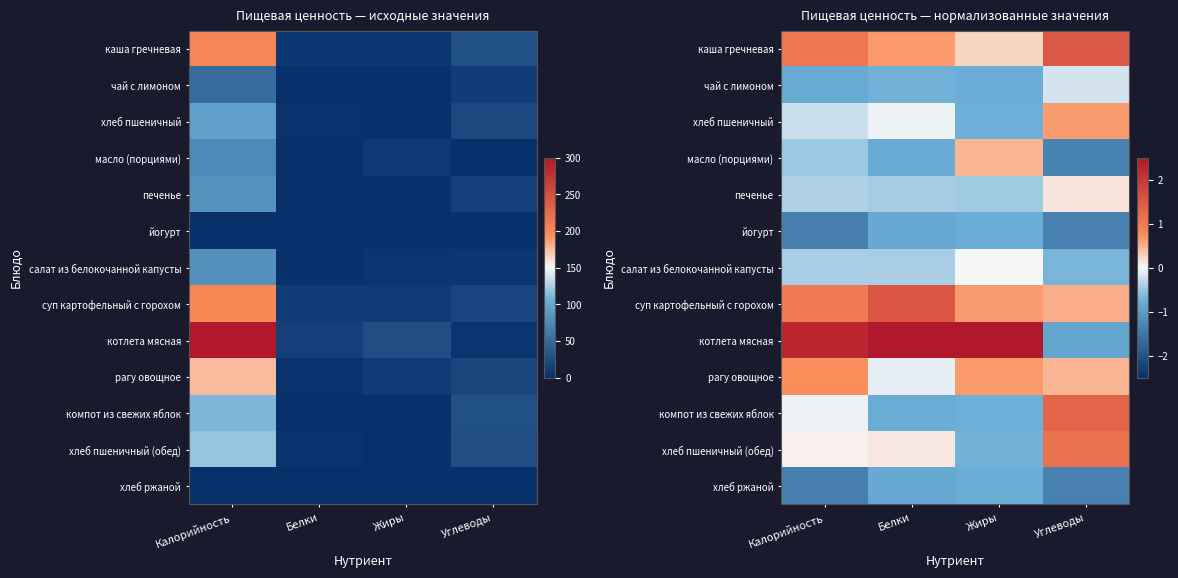

Rank the categories by рагу овощное value from highest to lowest.

Калорийность, Жиры, Углеводы, Белки